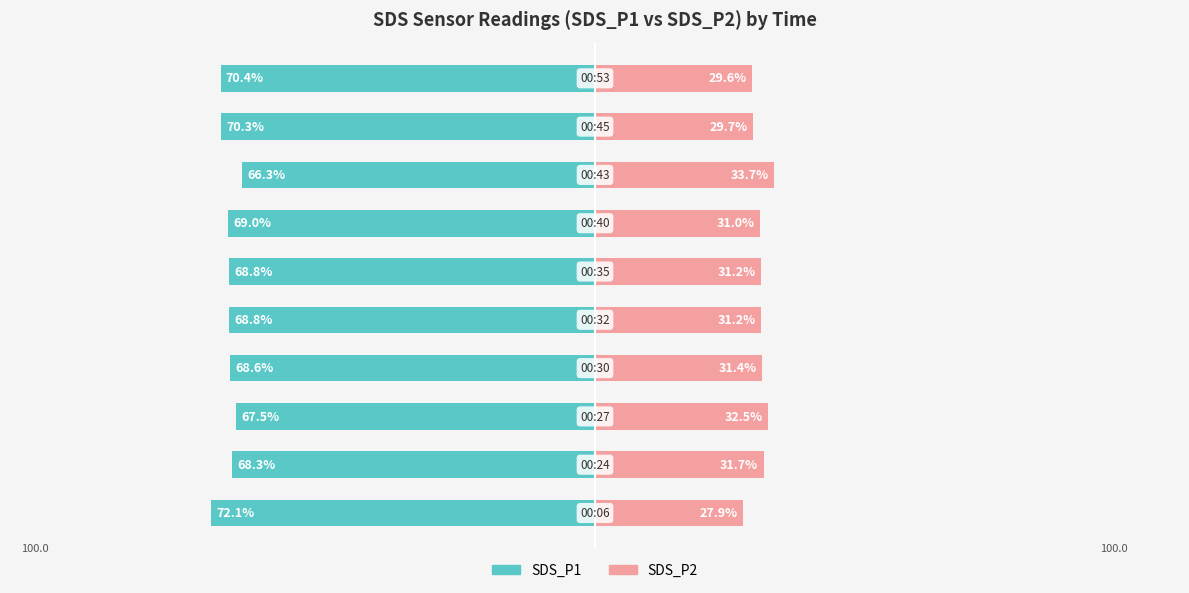

The SDS_P1 series shows -66.3 at 7. True or false?

True